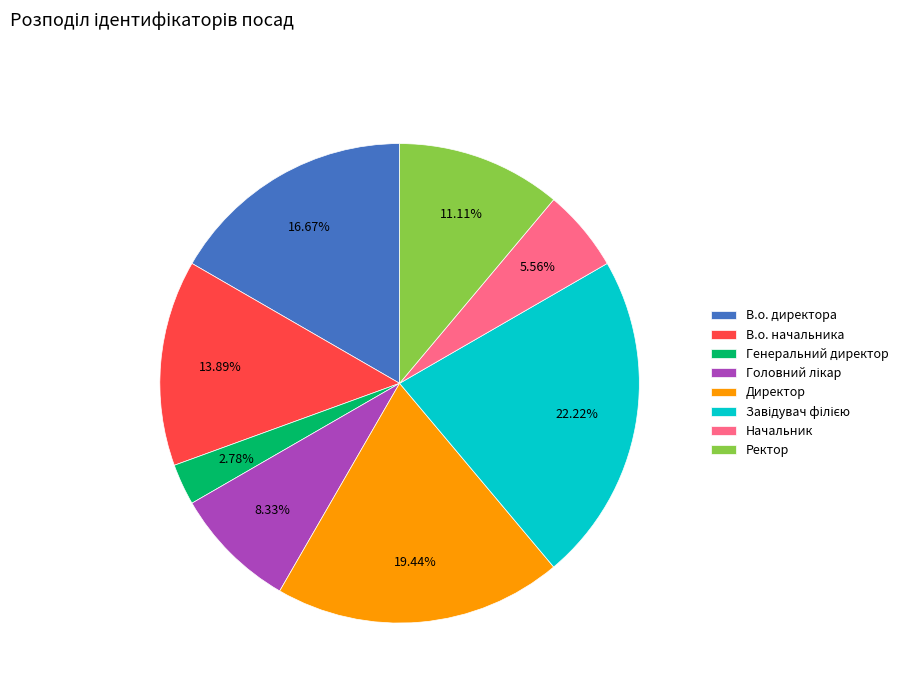

What portion of the pie excludes Генеральний директор?

97.2%